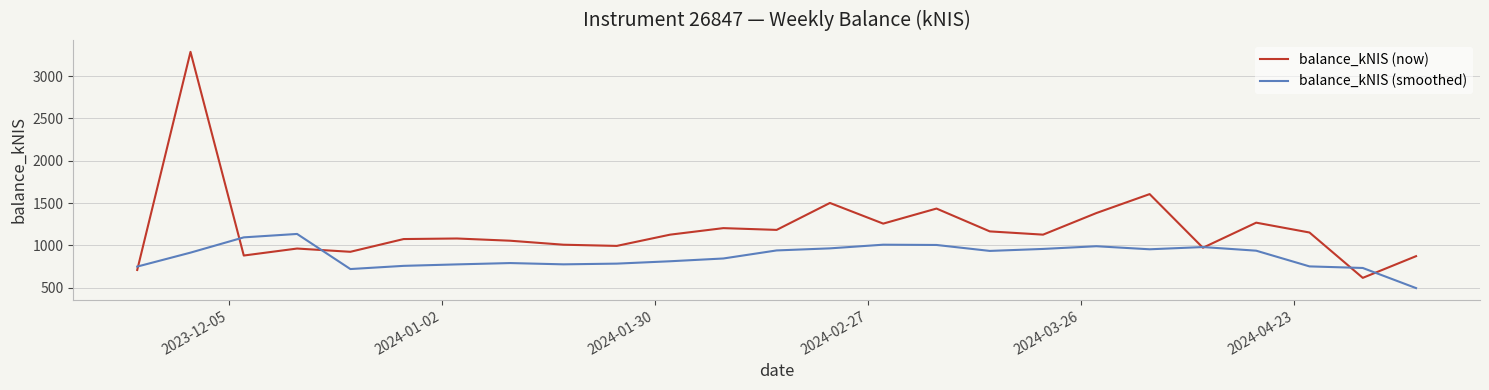

What is the greatest value displayed?

3285.6